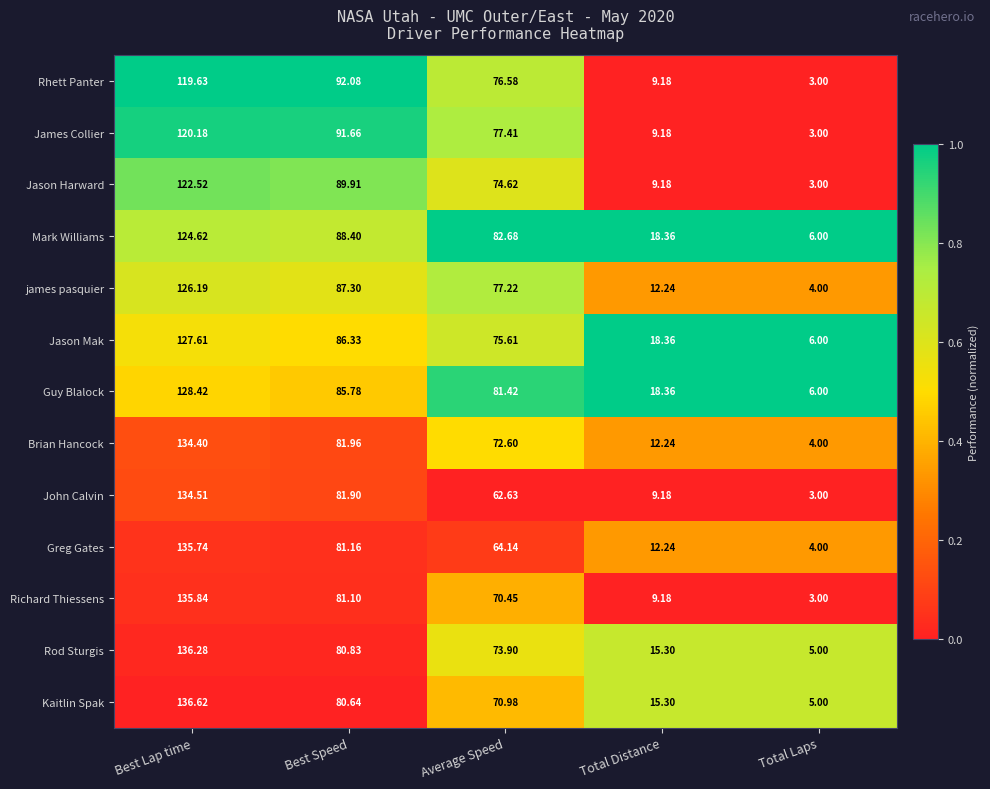

At which label does Jason Mak reach its minimum?

Total Laps